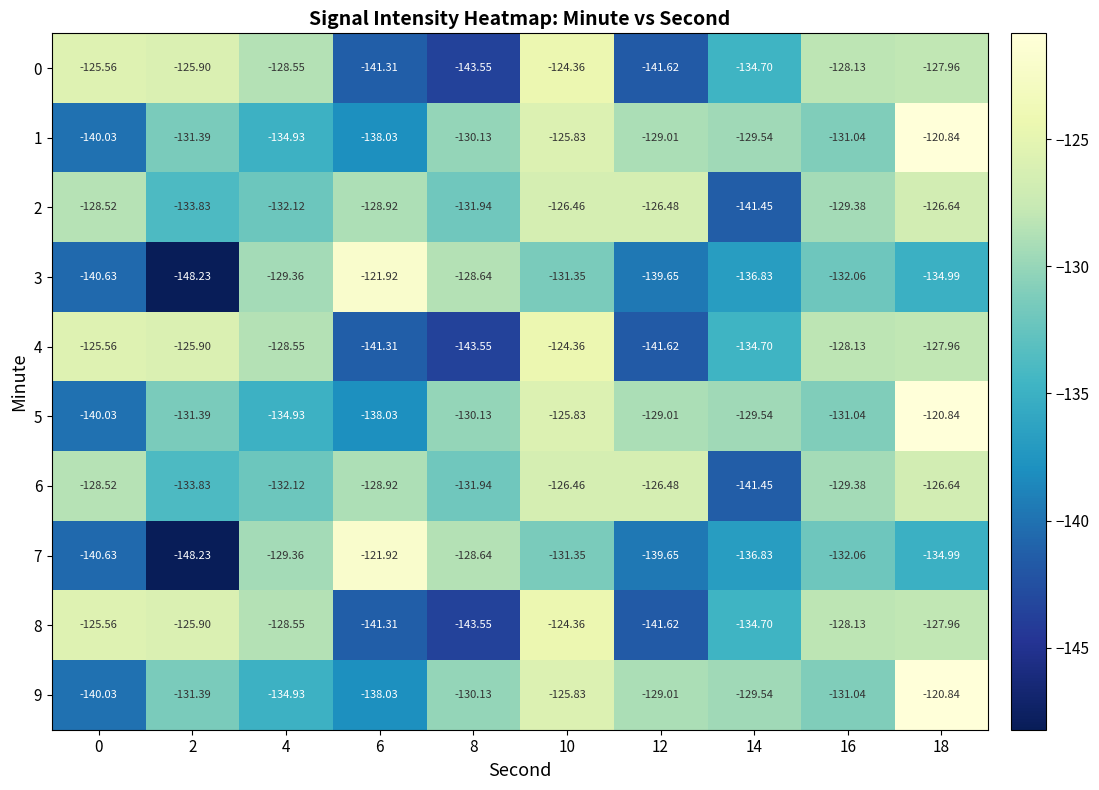

Is the value of 0 at 4 greater than the value of 3 at 12?

Yes